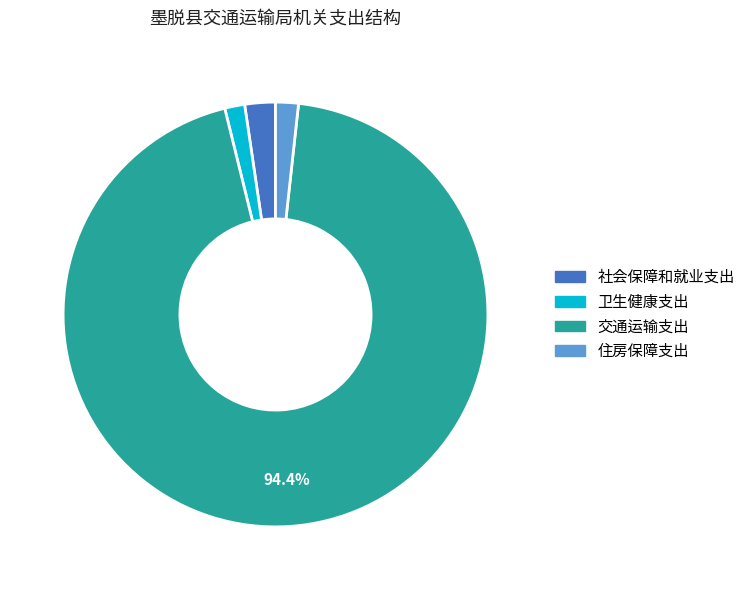

What percentage is the 住房保障支出 slice, to the nearest percent?

2%